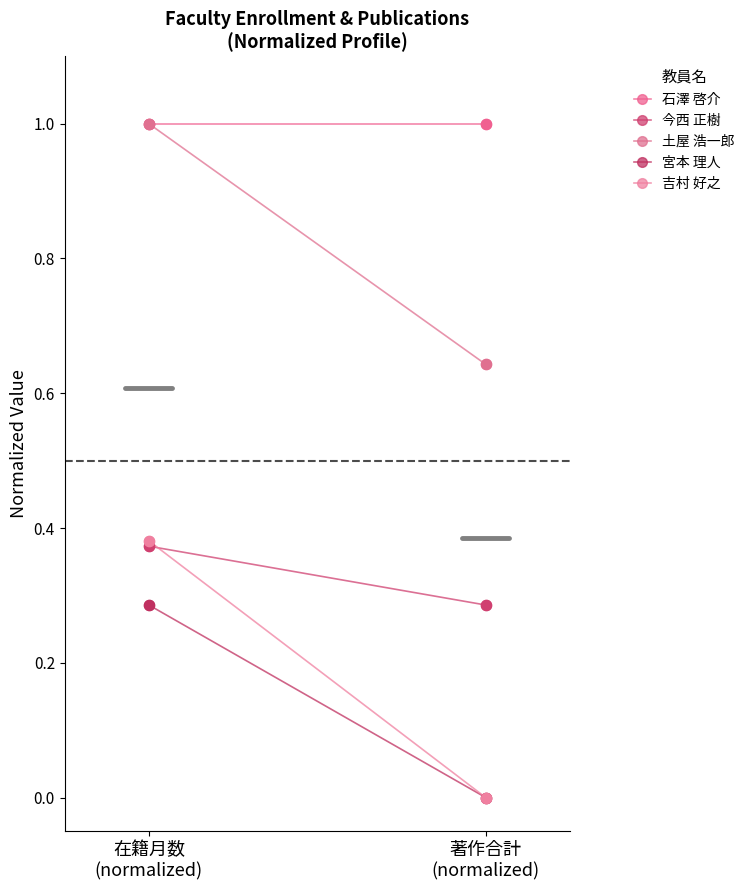

At how many categories does at least one series exceed 0?

2